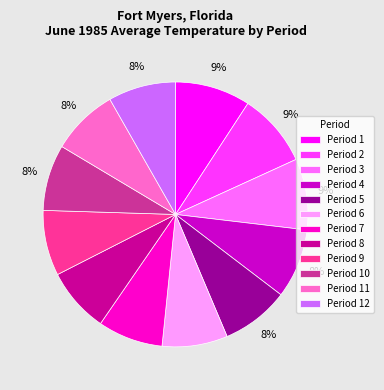

Combined, do Period 6 and Period 10 account for over 50%?

No